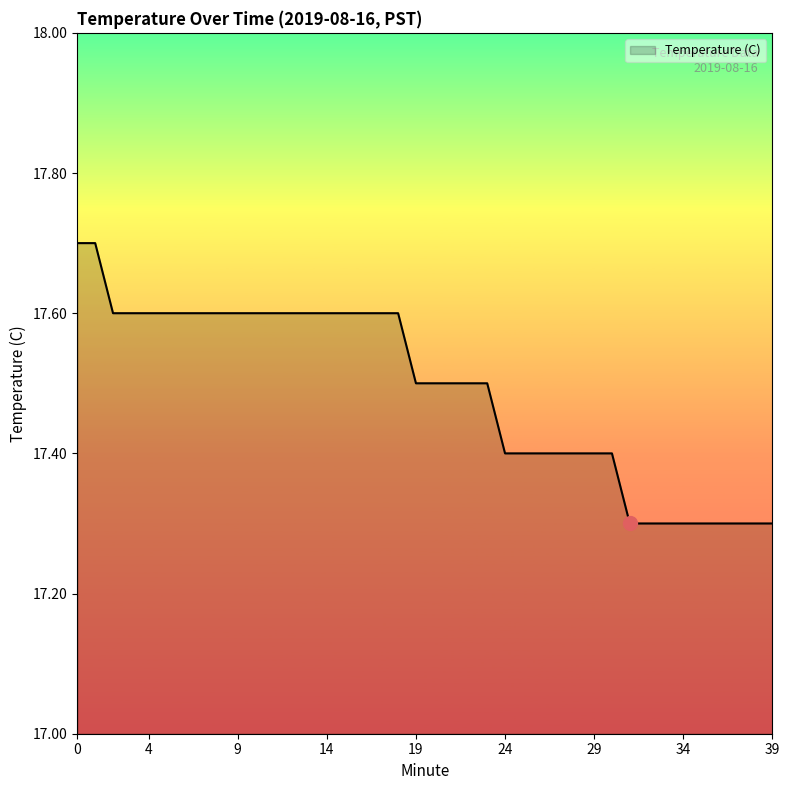

What is the difference between the maximum and minimum values?

0.4